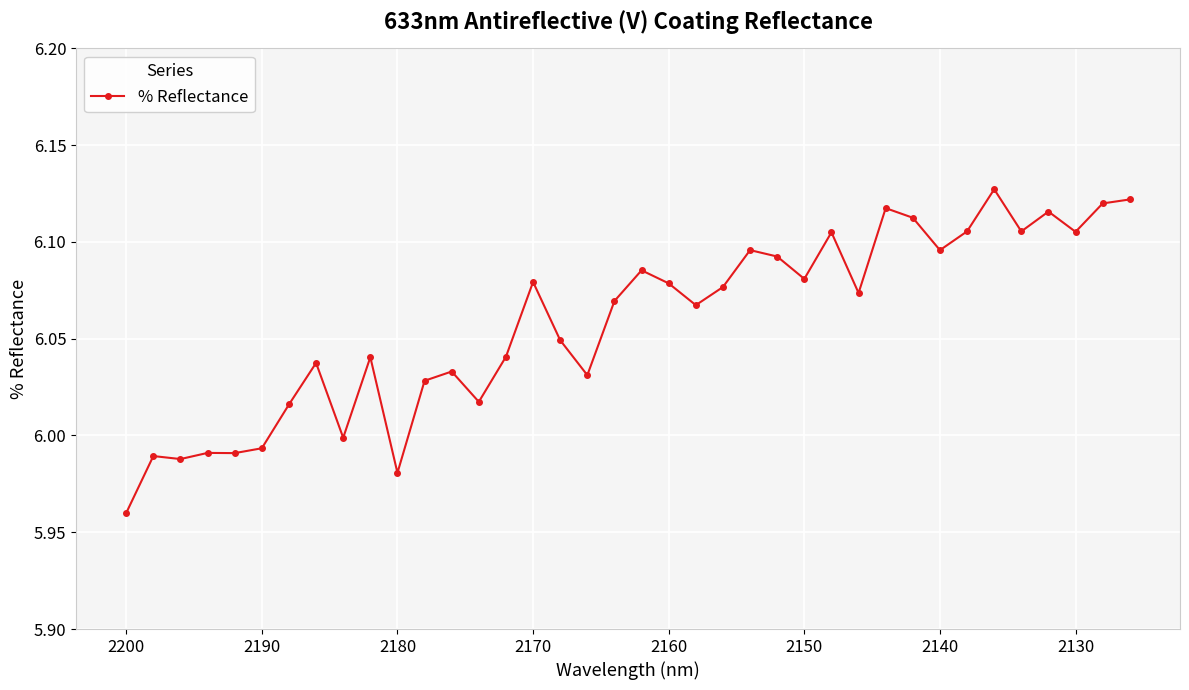

What is the value of the 17th point from the left?

6.0